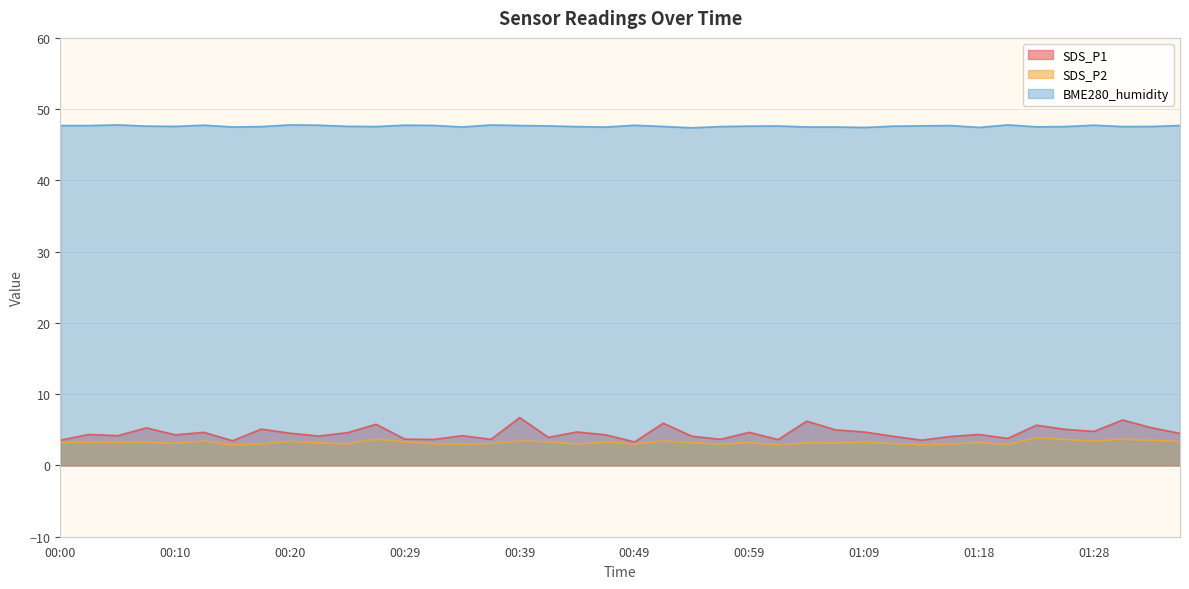

Is it true that SDS_P1 equals 8.6 at 00:17?

False